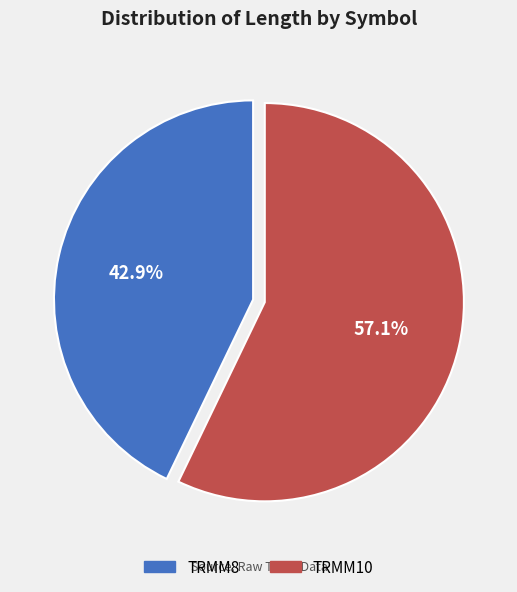

What percentage is the TRMM10 slice, to the nearest percent?

57%